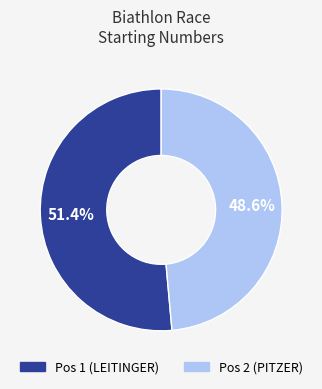

Does any single category account for the majority?

Yes